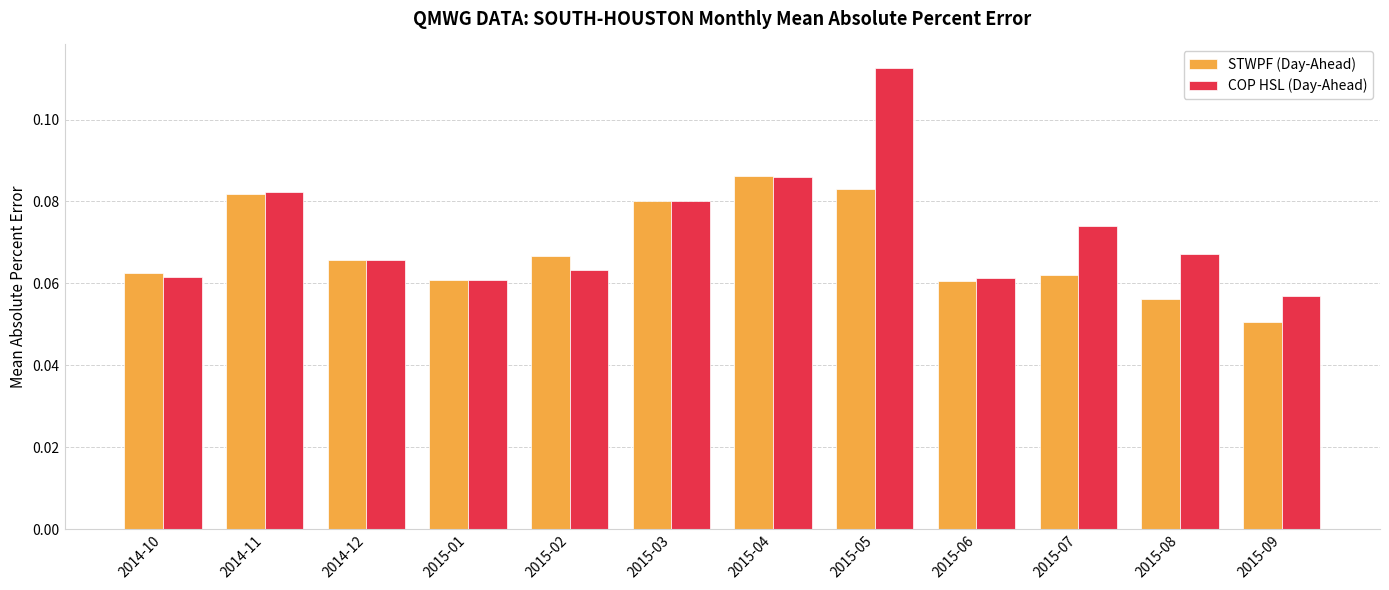

Is it true that COP HSL (Day-Ahead) equals 0.0 at 2015-06?

False